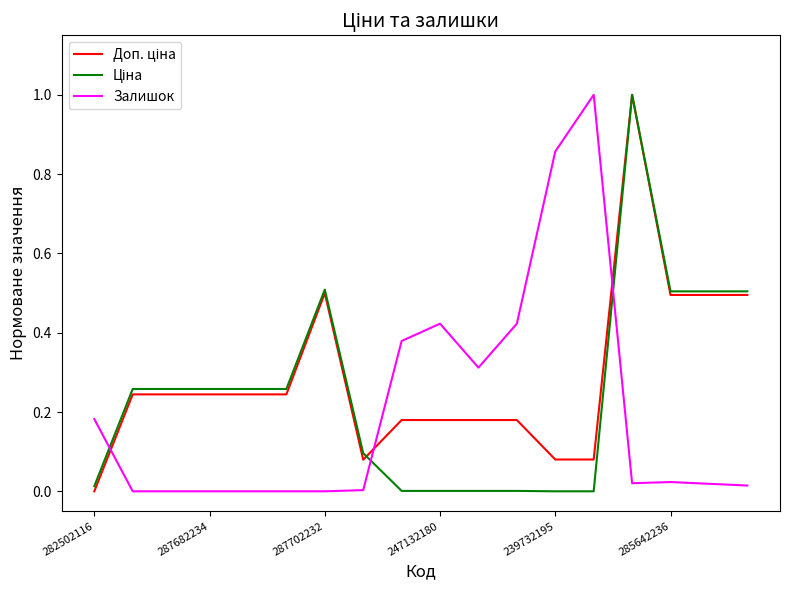

Does the chart display data point markers on the line(s)?

No